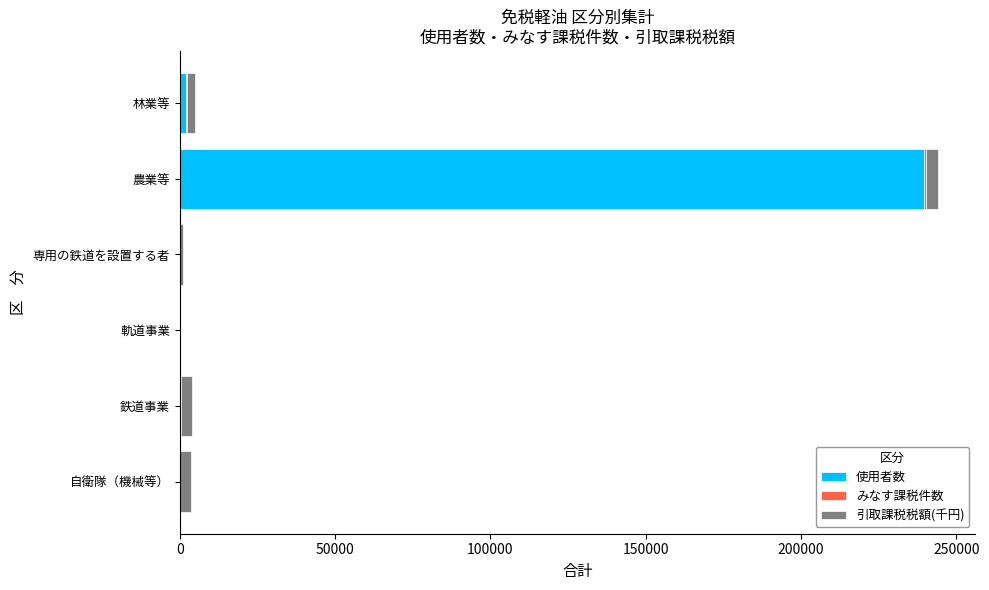

What is the maximum value for 使用者数?

239713